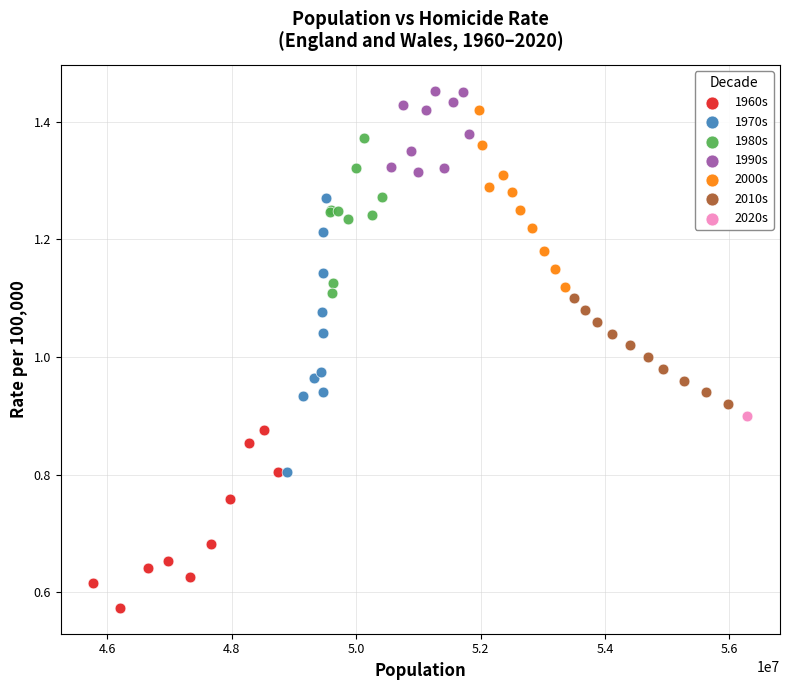

Which series contains the lowest Y value?

1960s